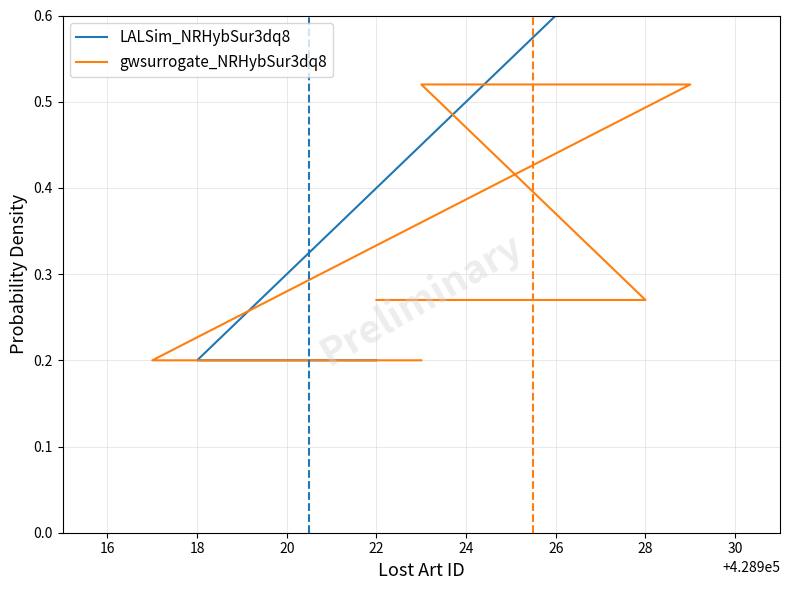

The value of gwsurrogate_NRHybSur3dq8 at 28 is 0.1. True or false?

False